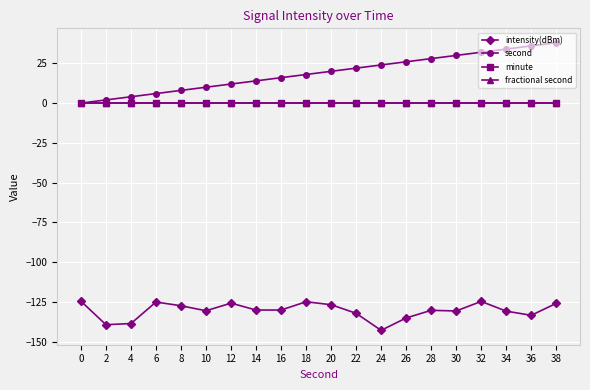

Is this an area chart (filled region under the line)?

No